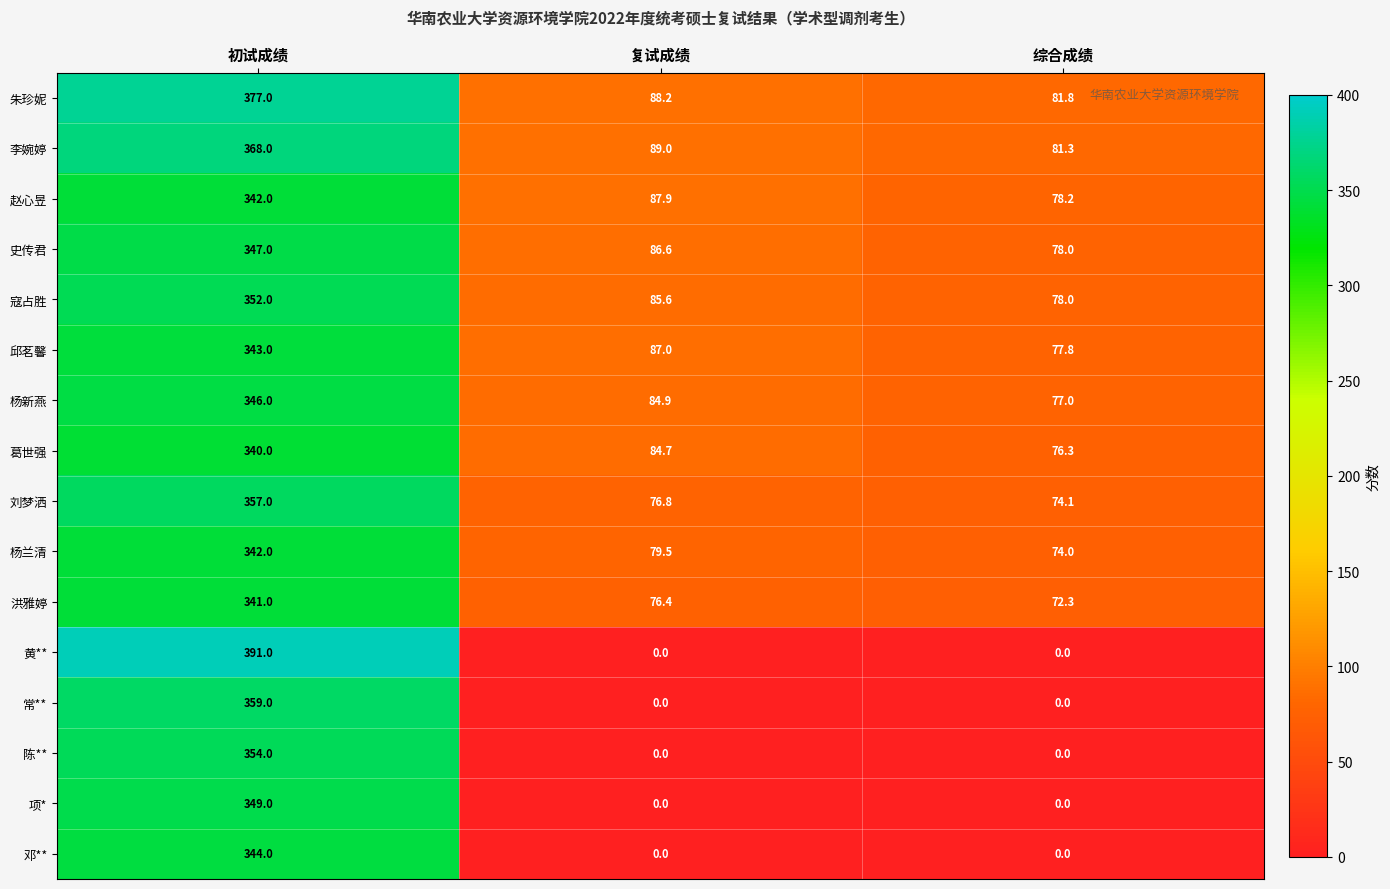

Is the value of 史传君 at 复试成绩 greater than the value of 朱珍妮 at 复试成绩?

No